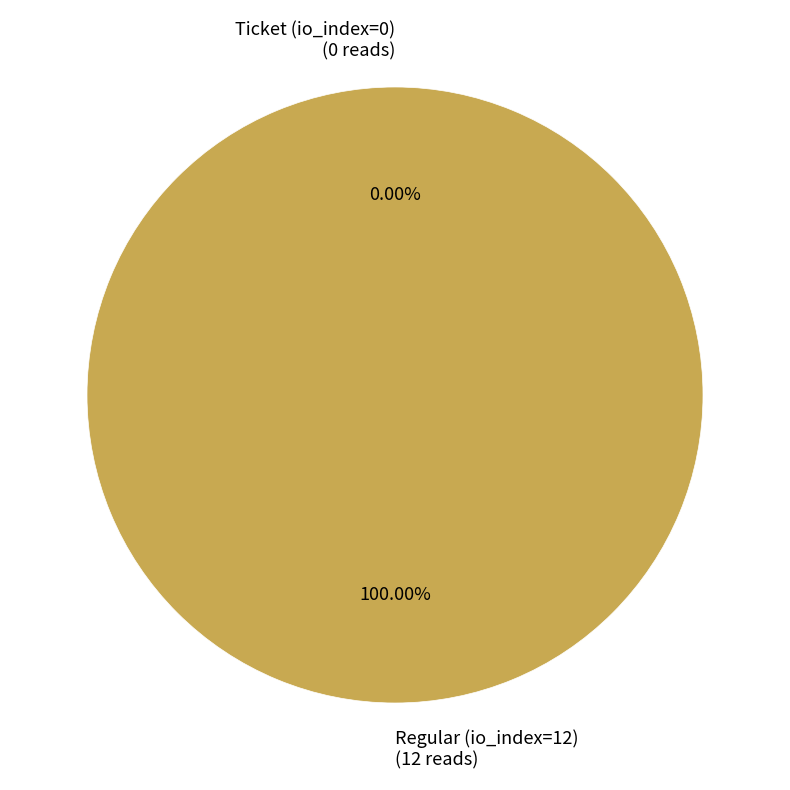

Does Regular (io_index=12) account for over 50% of the chart?

Yes